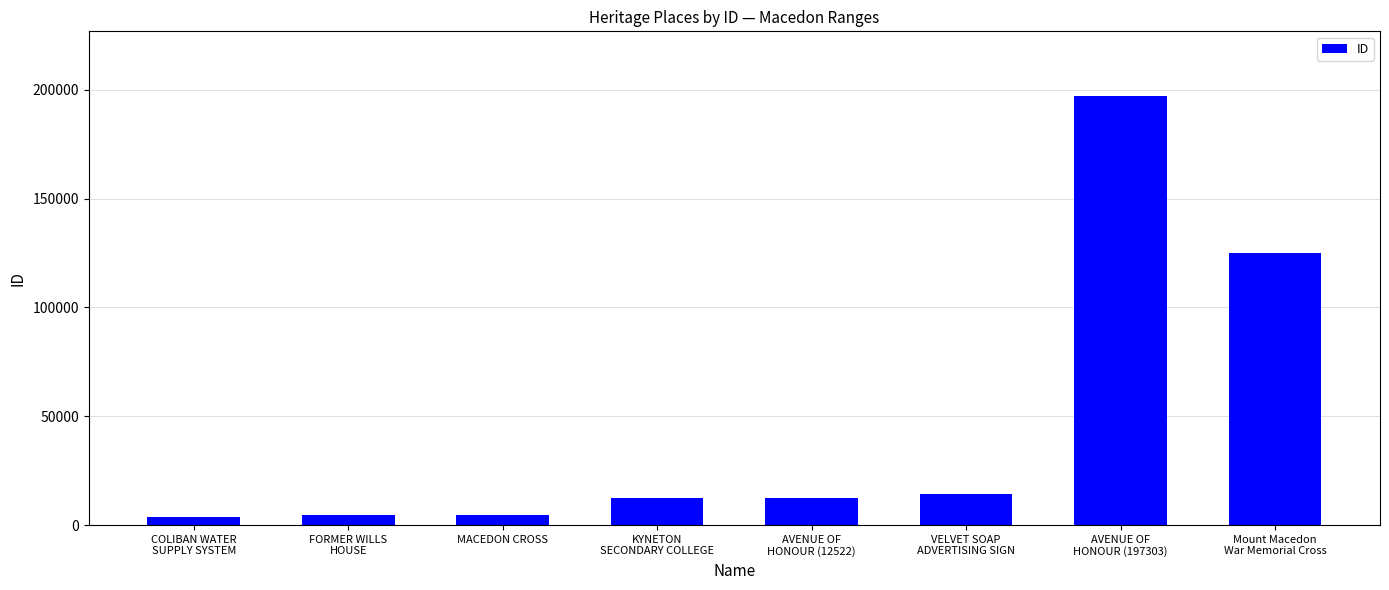

How many data points are less than 12522?

4